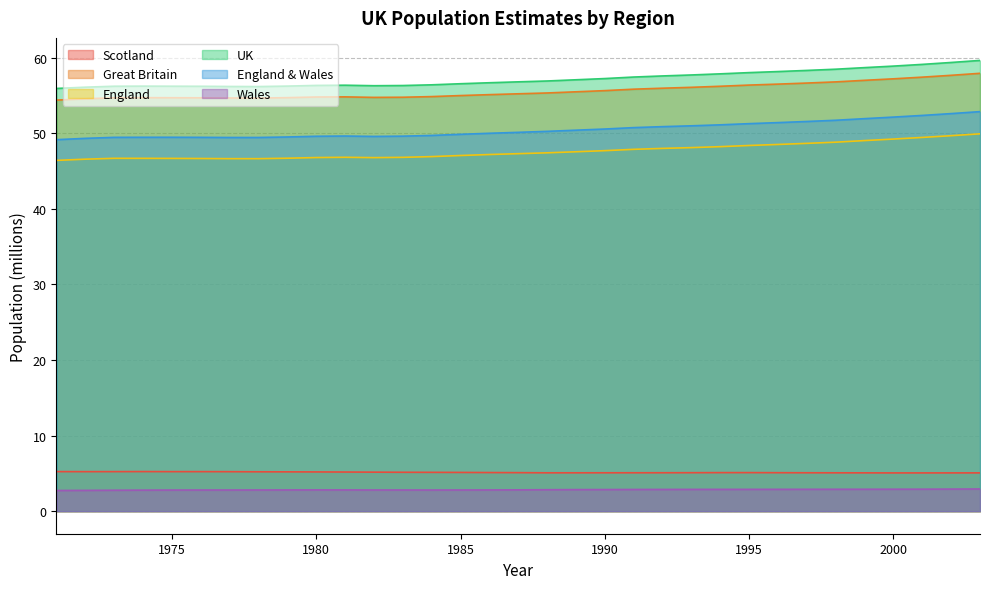

True or false: Great Britain and England & Wales intersect in this chart.

False